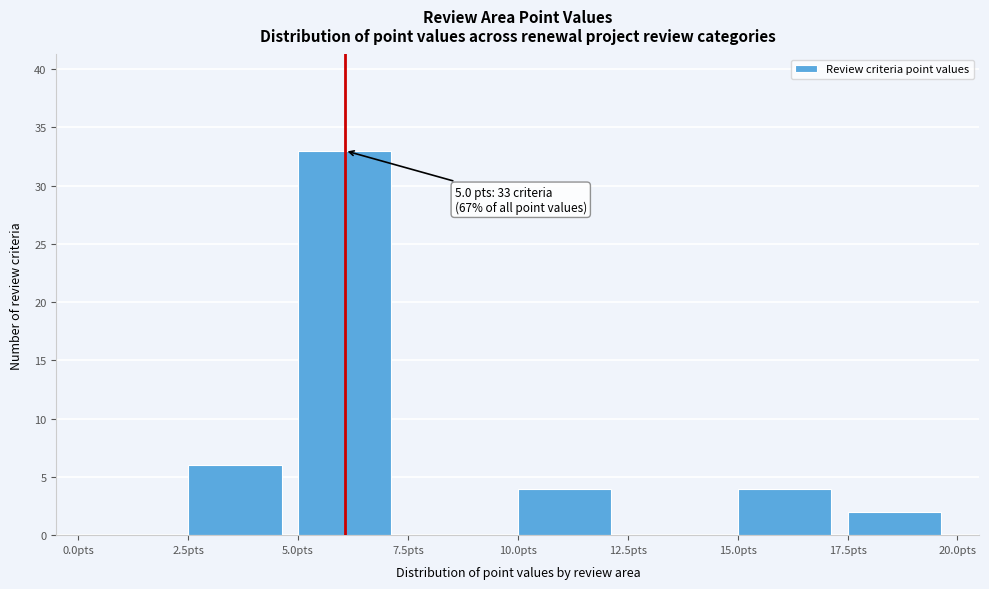

Which range on the x-axis has the tallest bar?

5.0 to 7.5